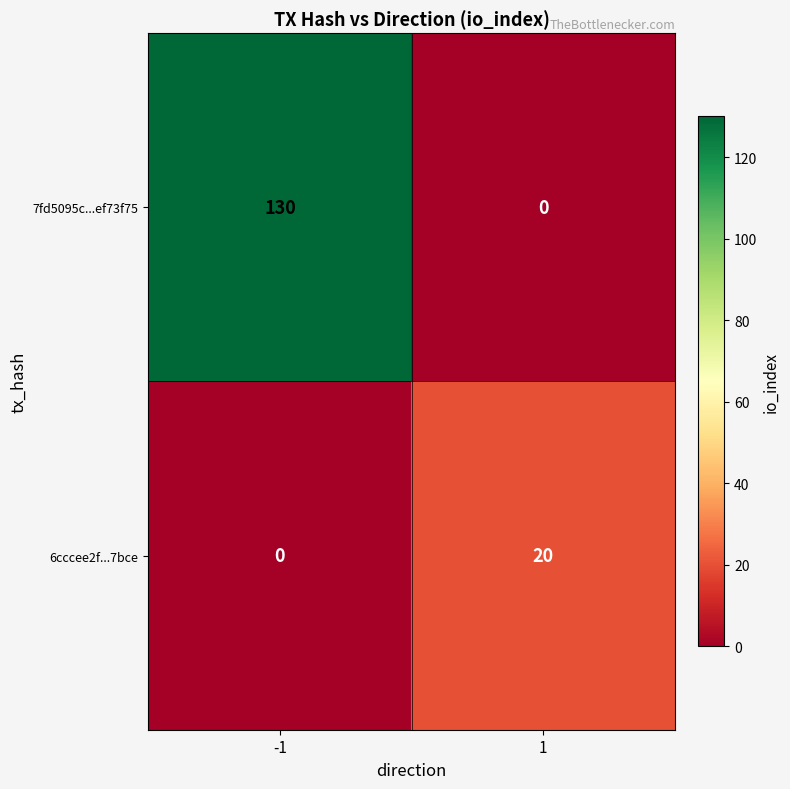

What is the sum of all 7fd5095c...ef73f75 values?

130